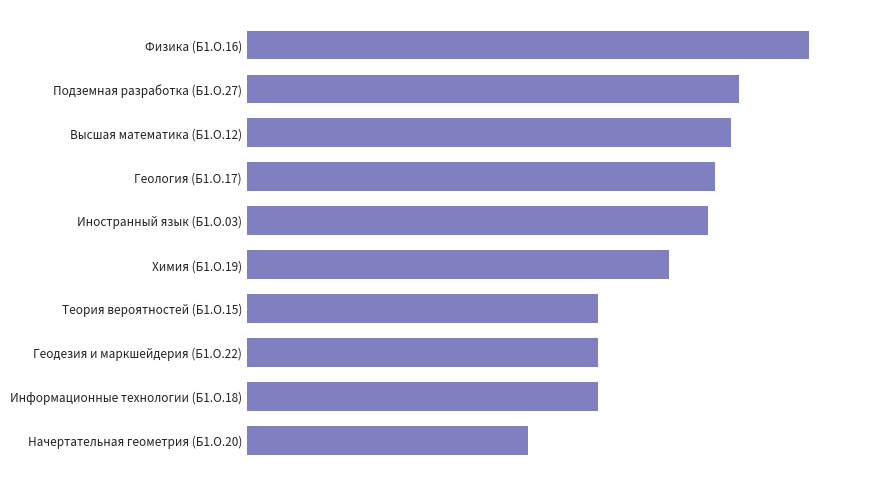

Does the chart contain any negative values?

No